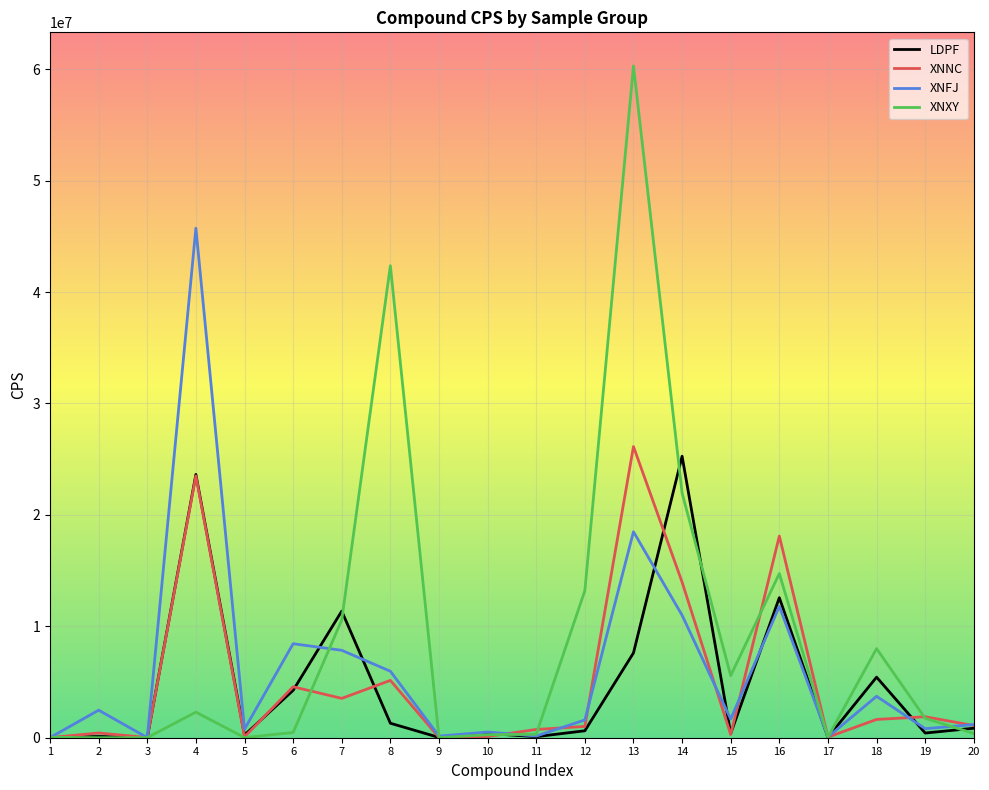

Which series has the largest total across all categories?

XNXY